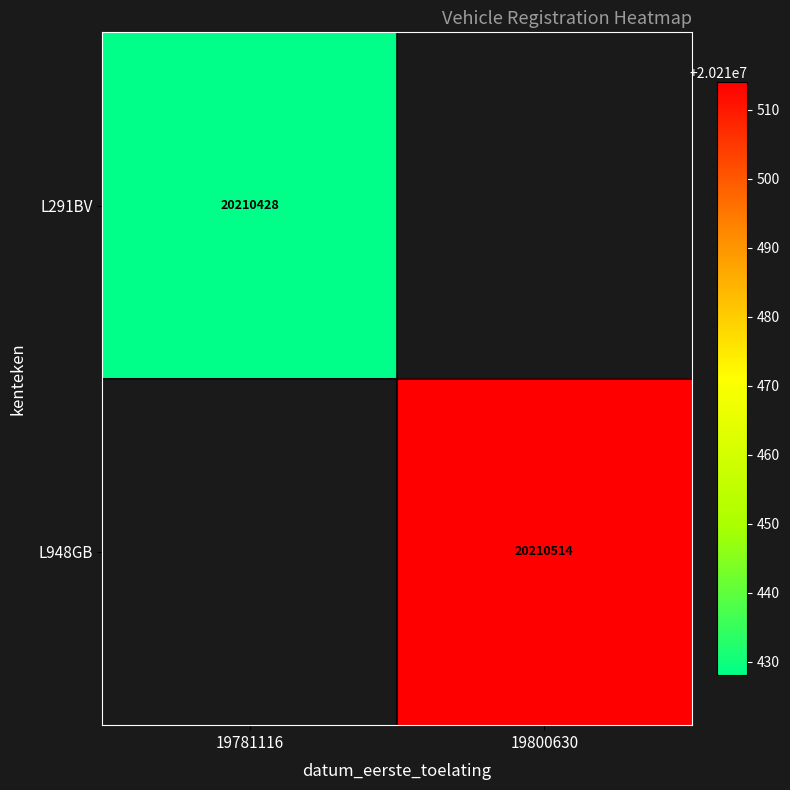

The value of L291BV at 19781116 is 27692731. True or false?

False